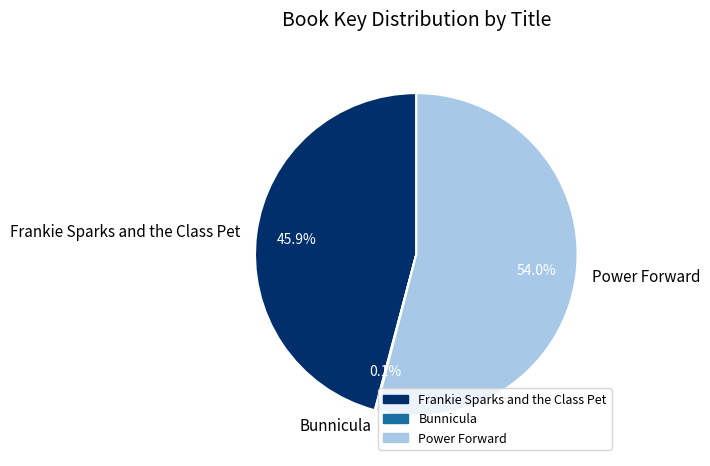

What is the majority slice?

Power Forward